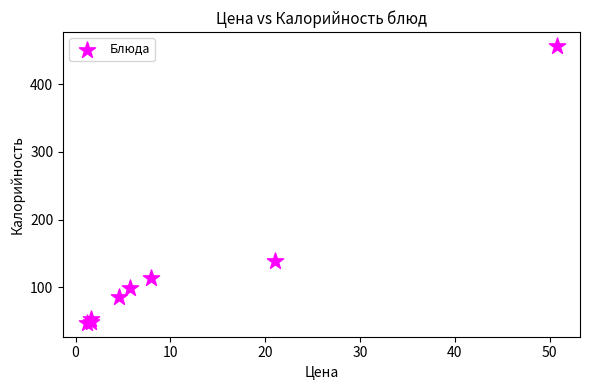

What Y value in the scatter plot is closest to 252?

138.0